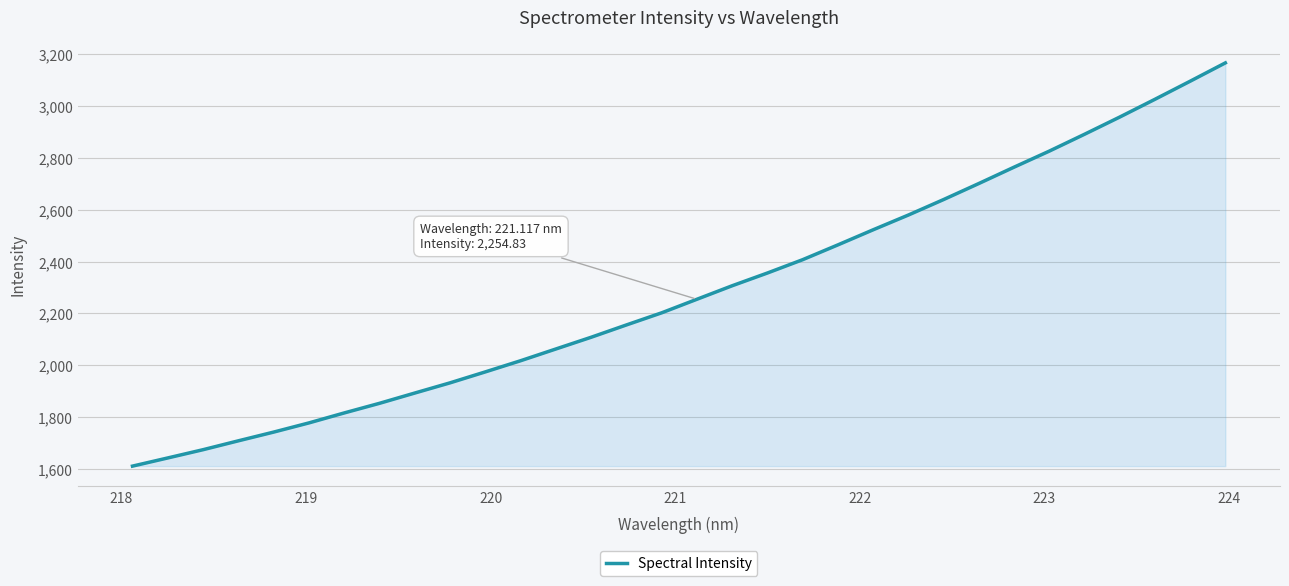

What is the maximum value shown in the chart?

3166.5